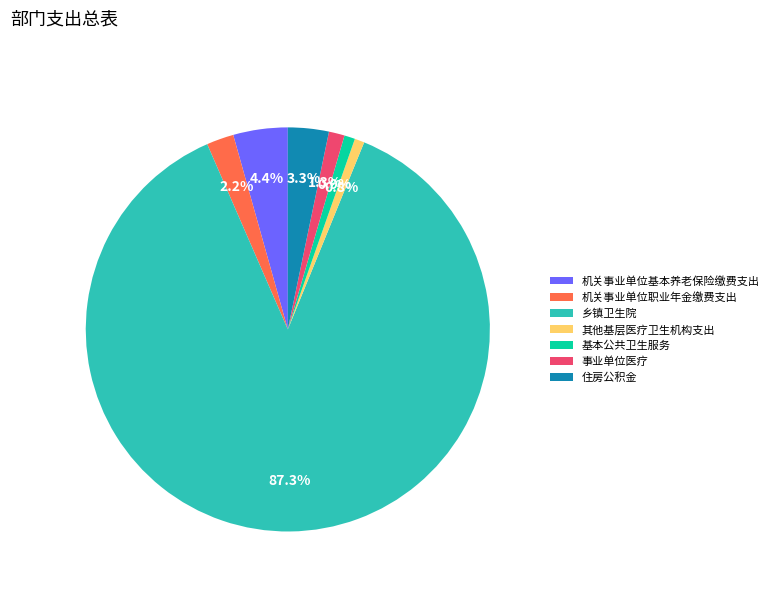

Count the number of slices in the pie.

7